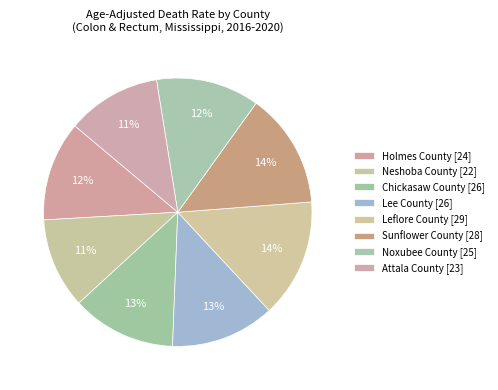

Approximately how many times larger is the value at Holmes County compared to Neshoba County?

1.1